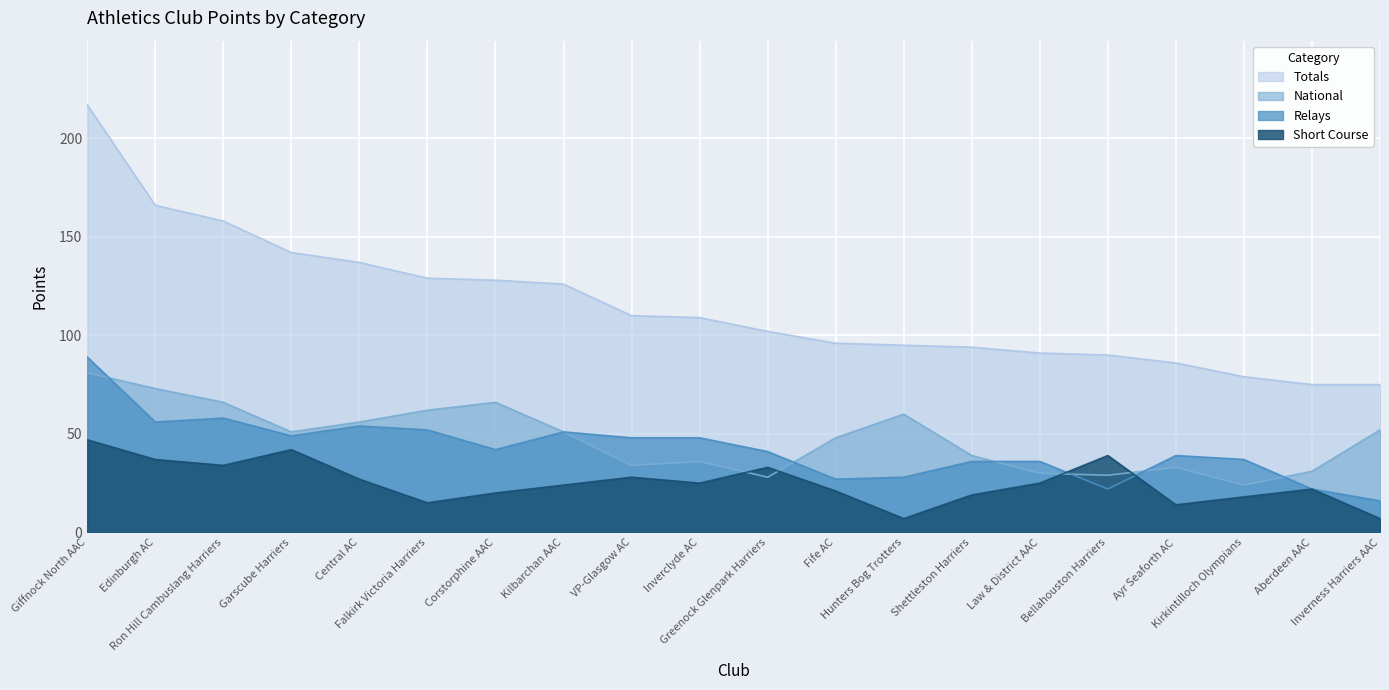

True or false: Relays and Short Course intersect in this chart.

True